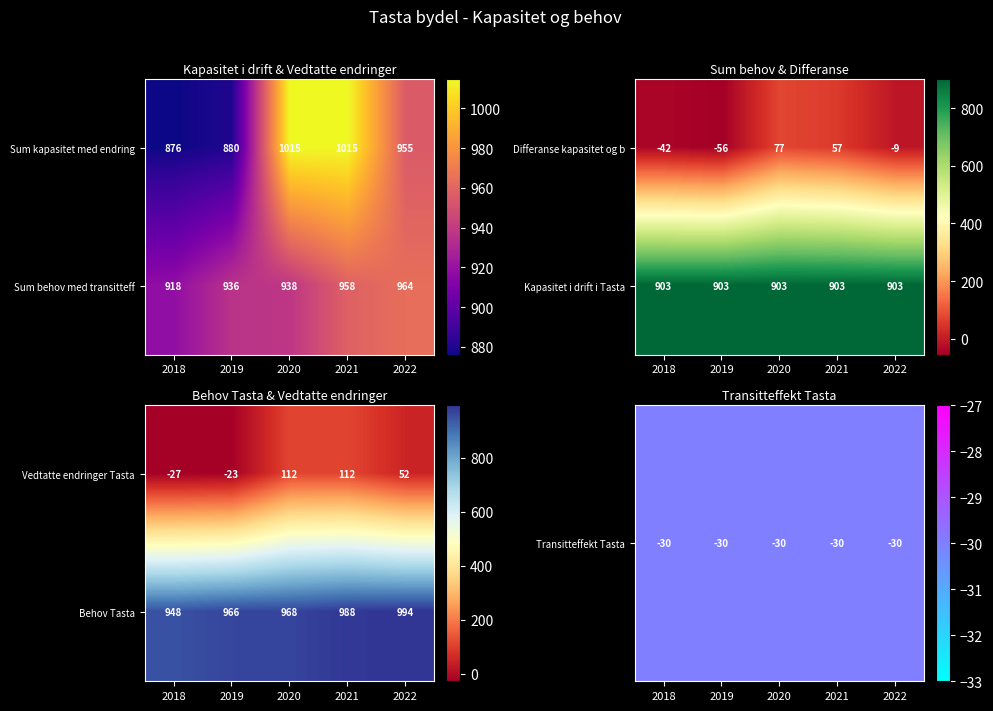

Is the value of Vedtatte endringer Tasta at 2021 greater than the value of Behov Tasta at 2018?

No